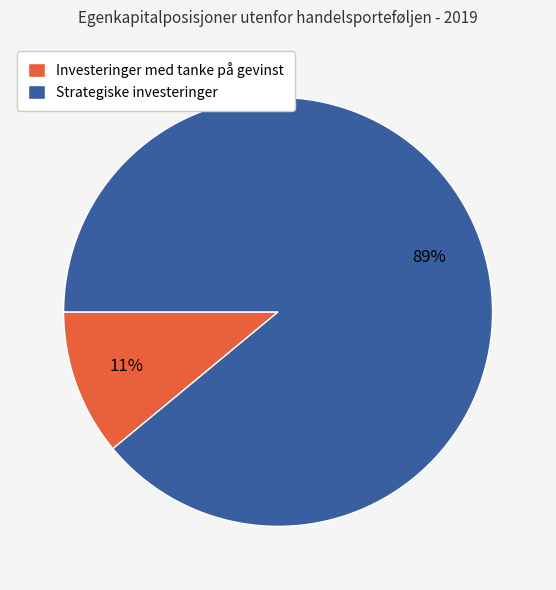

Which slice is the smallest?

Investeringer med tanke på gevinst